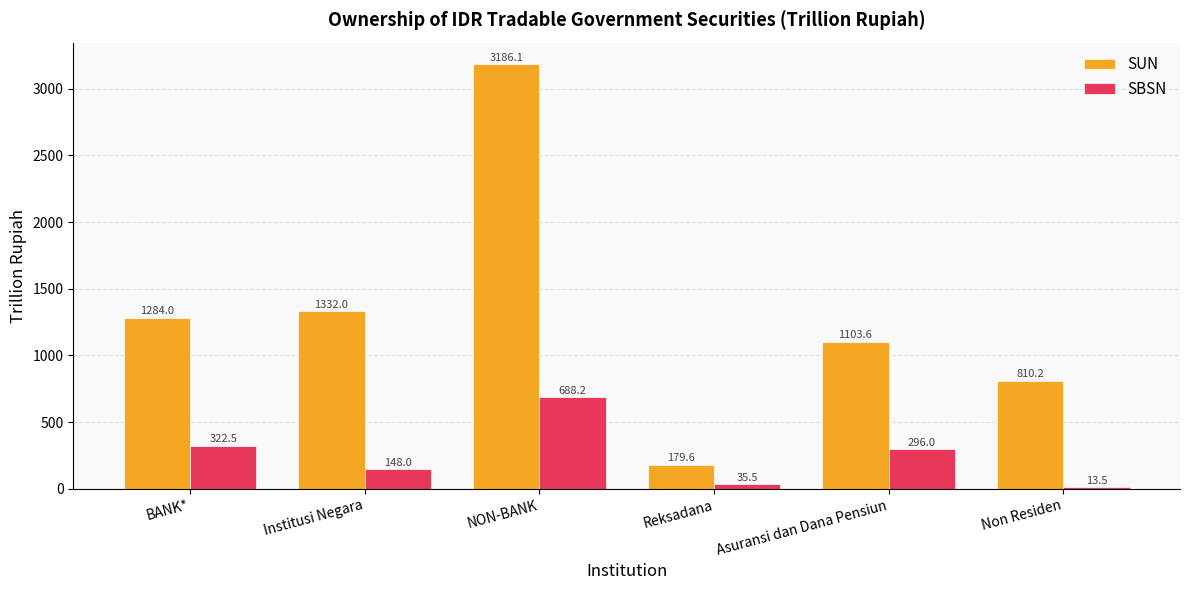

Between Institusi Negara and NON-BANK, which series saw the biggest shift?

SUN